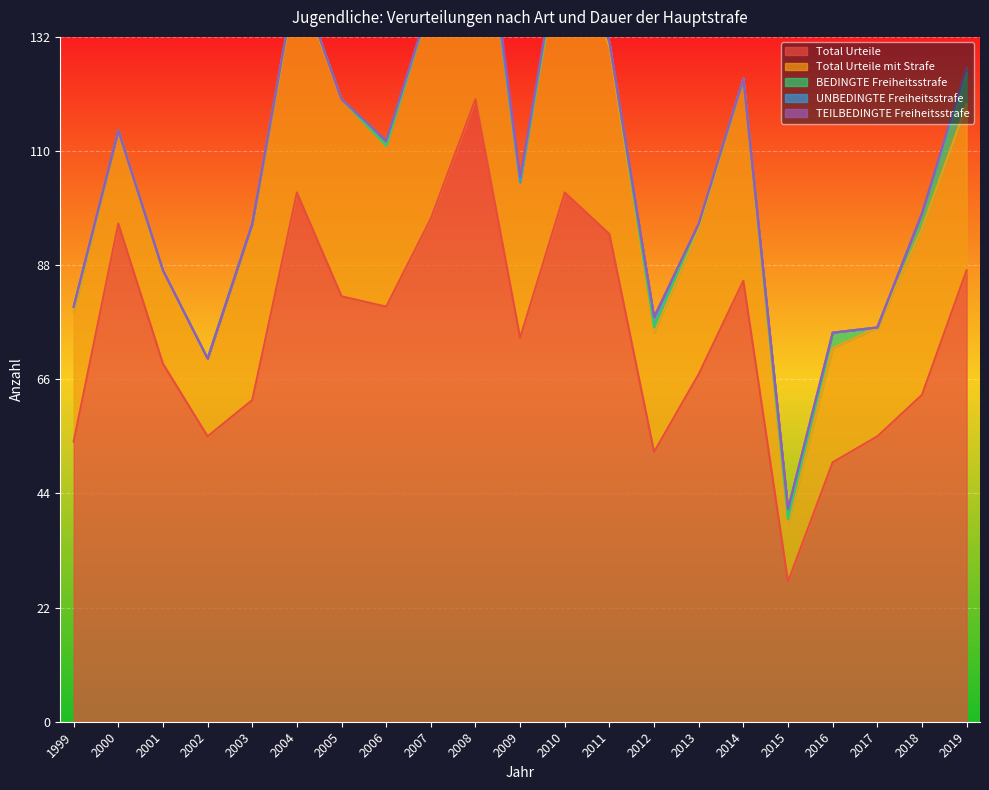

Which has a higher value, 2005 or 2002?

2005